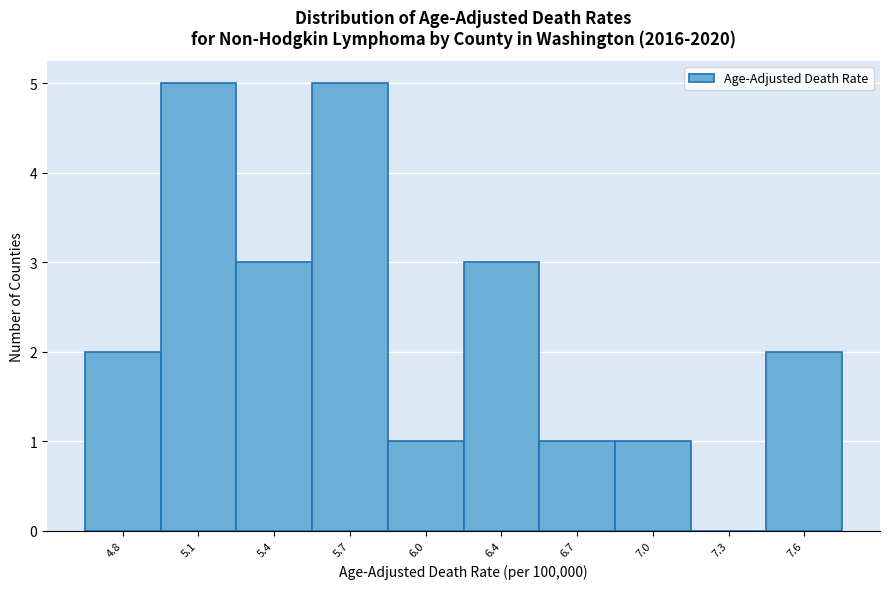

Reading right to left, extract all data points from this chart.

7.6=2	7.3=0	7.0=1	6.7=1	6.4=3	6.0=1	5.7=5	5.4=3	5.1=5	4.8=2